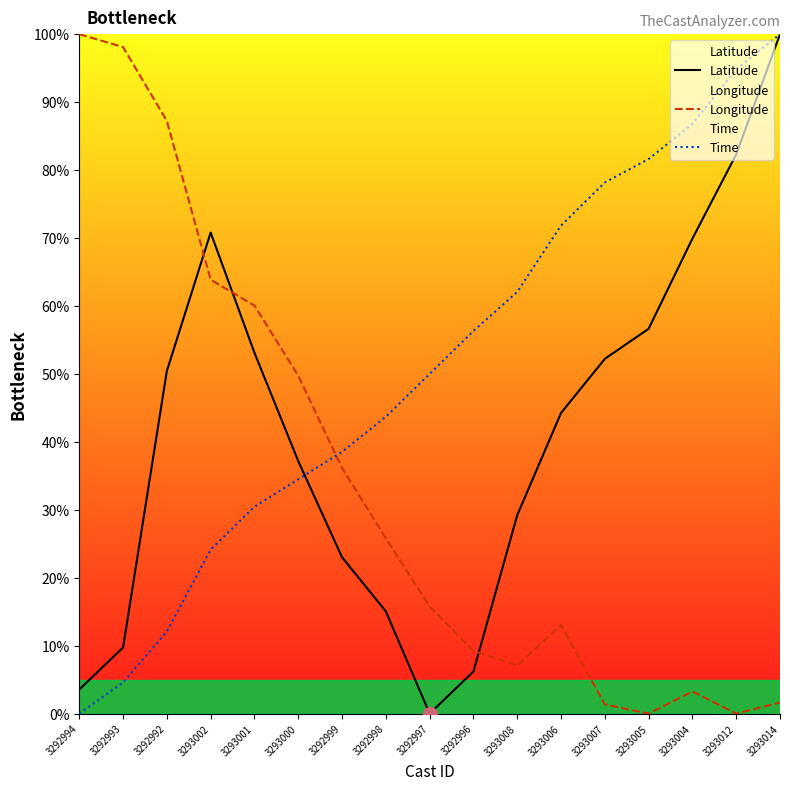

Reading left to right, what are all the values shown in this chart?

Latitude: 3292994=3.5	3292993=9.7	3292992=50.4	3293002=70.8	3293001=53.1	3293000=37.2	3292999=23.0	3292998=15.0	3292997=0.0	3292996=6.2	3293008=29.2	3293006=44.2	3293007=52.2	3293005=56.6	3293004=69.9	3293012=82.3	3293014=100.0
Longitude: 3292994=100.0	3292993=98.1	3292992=87.2	3293002=63.9	3293001=60.1	3293000=49.7	3292999=36.1	3292998=25.8	3292997=15.8	3292996=9.2	3293008=7.1	3293006=13.0	3293007=1.4	3293005=0.0	3293004=3.3	3293012=0.0	3293014=1.6
Time: 3292994=0.0	3292993=4.6	3292992=12.1	3293002=24.1	3293001=30.4	3293000=34.5	3292999=38.5	3292998=43.7	3292997=50.0	3292996=56.3	3293008=62.1	3293006=71.8	3293007=78.2	3293005=81.6	3293004=86.8	3293012=94.8	3293014=100.0